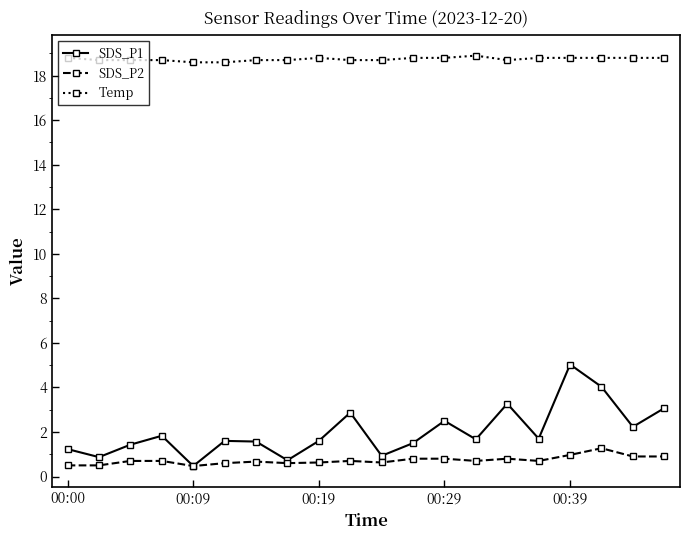

Which series has the widest spread of values?

SDS_P1